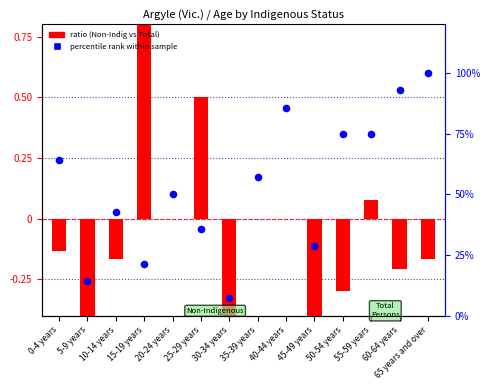

Which series contains the lowest Y value?

ratio (Non-Indig vs Total)